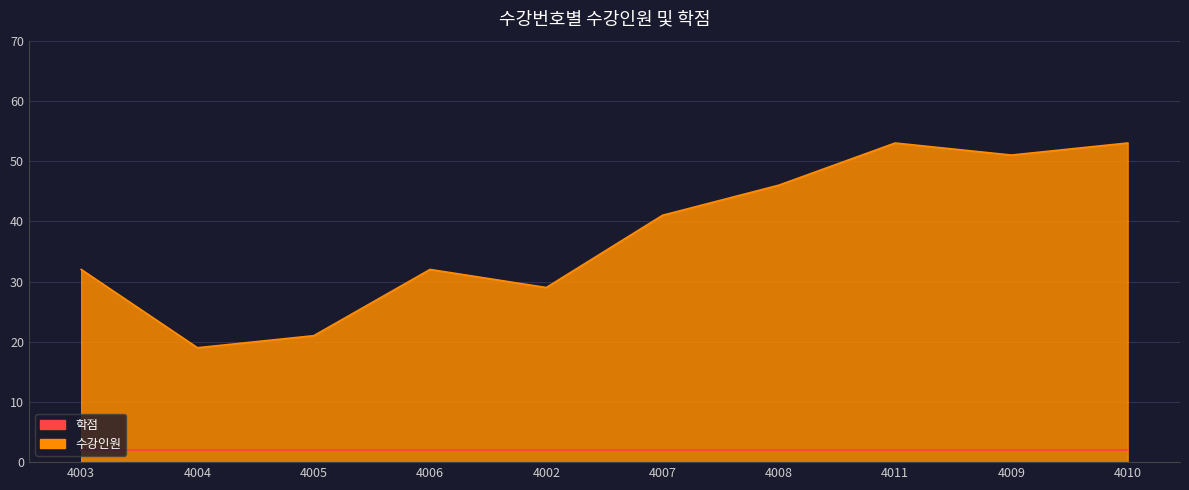

True or false: 수강인원 and 학점 intersect in this chart.

False